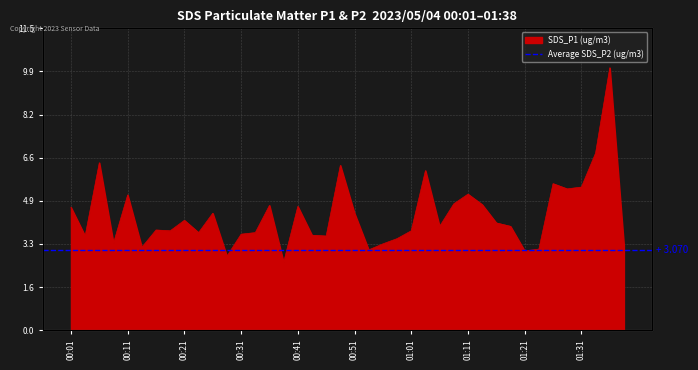

What is the value of the 28th point from the left?

4.8